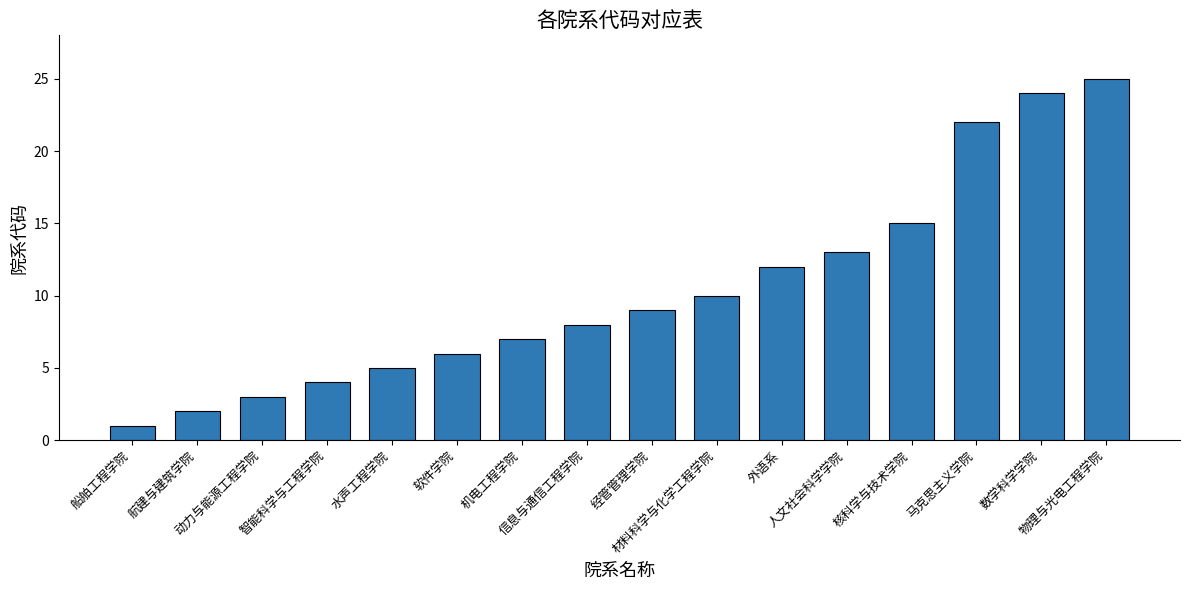

Rank the categories by value from highest to lowest.

物理与光电工程学院, 数学科学学院, 马克思主义学院, 核科学与技术学院, 人文社会科学学院, 外语系, 材料科学与化学工程学院, 经管管理学院, 信息与通信工程学院, 机电工程学院, 软件学院, 水声工程学院, 智能科学与工程学院, 动力与能源工程学院, 航建与建筑学院, 船舶工程学院